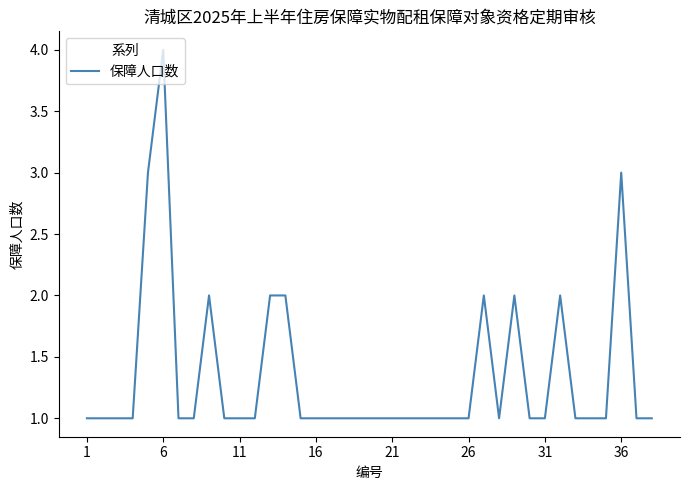

Reading left to right, list all the values displayed in this chart.

1	1	1	1	3	4	1	1	2	1	1	1	2	2	1	1	1	1	1	1	1	1	1	1	1	1	2	1	2	1	1	2	1	1	1	3	1	1